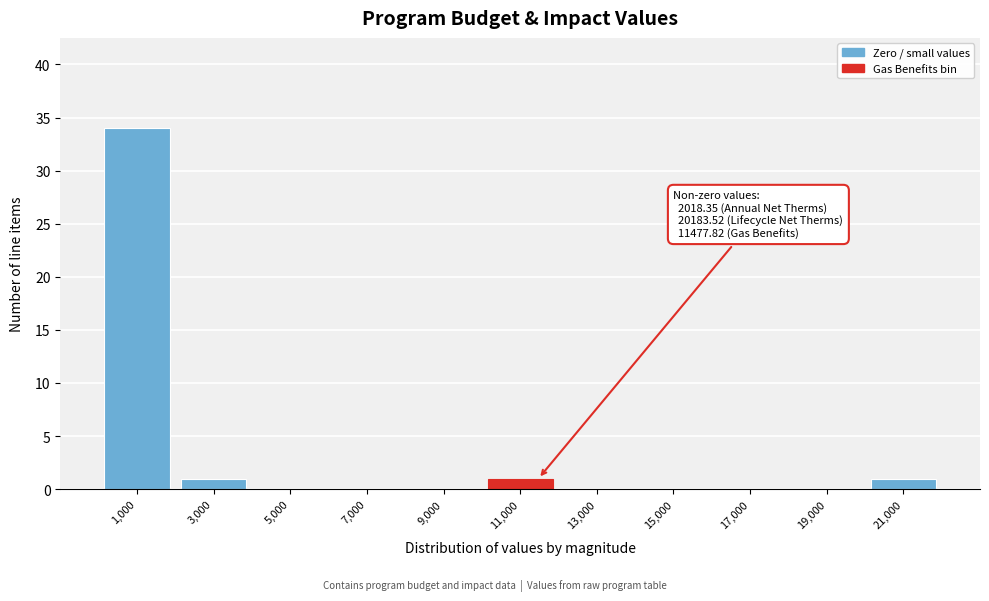

Over which range of the x-axis is the bar tallest?

0 to 2000